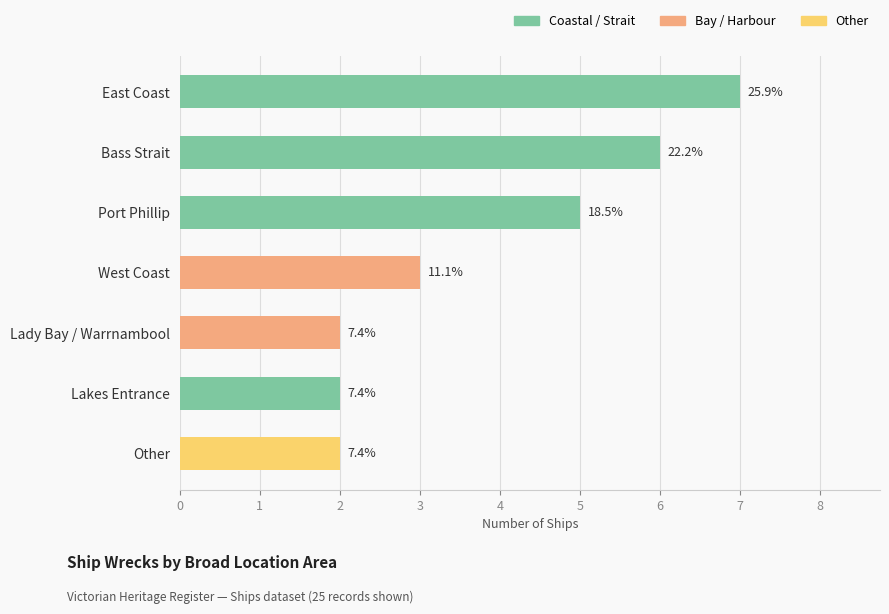

At which label is the value closest to 4?

Port Phillip